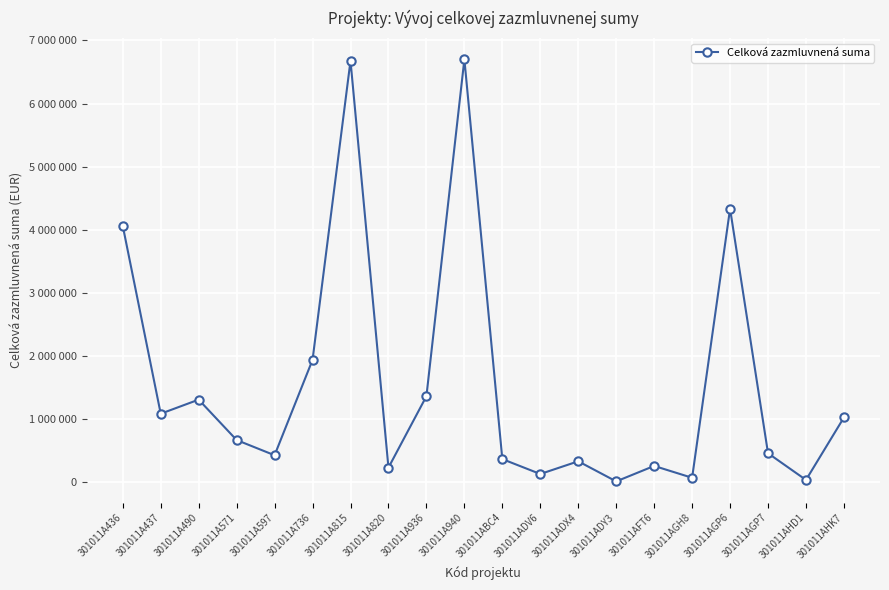

Is this an area chart (filled region under the line)?

No